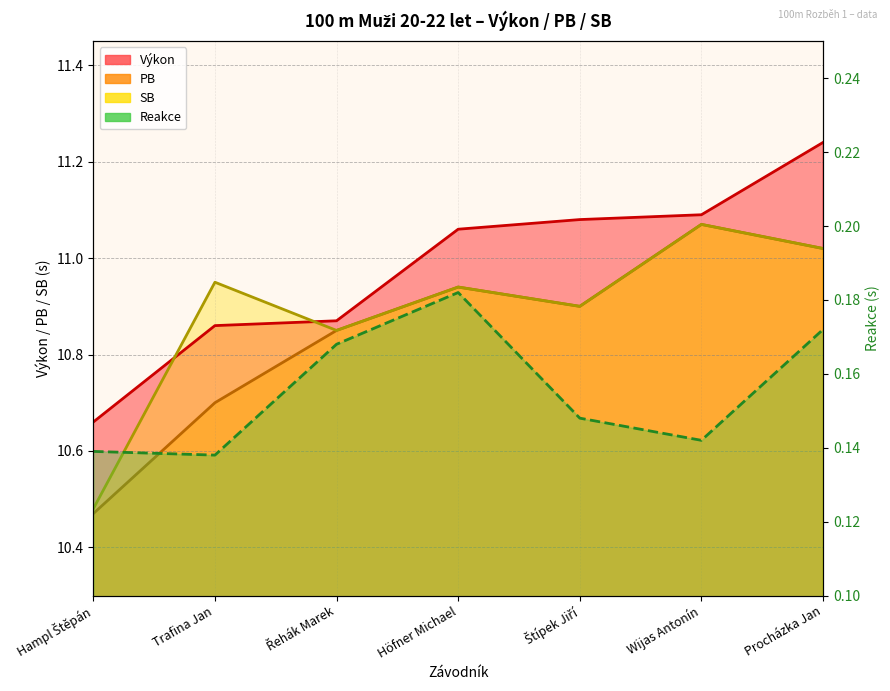

Reading left to right, list all the values displayed in this chart.

Výkon: 10.7	10.9	10.9	11.1	11.1	11.1	11.2
PB: 10.5	10.7	10.8	10.9	10.9	11.1	11.0
SB: 10.5	10.9	10.8	10.9	10.9	11.1	11.0
Reakce: 0.1	0.1	0.2	0.2	0.1	0.1	0.2